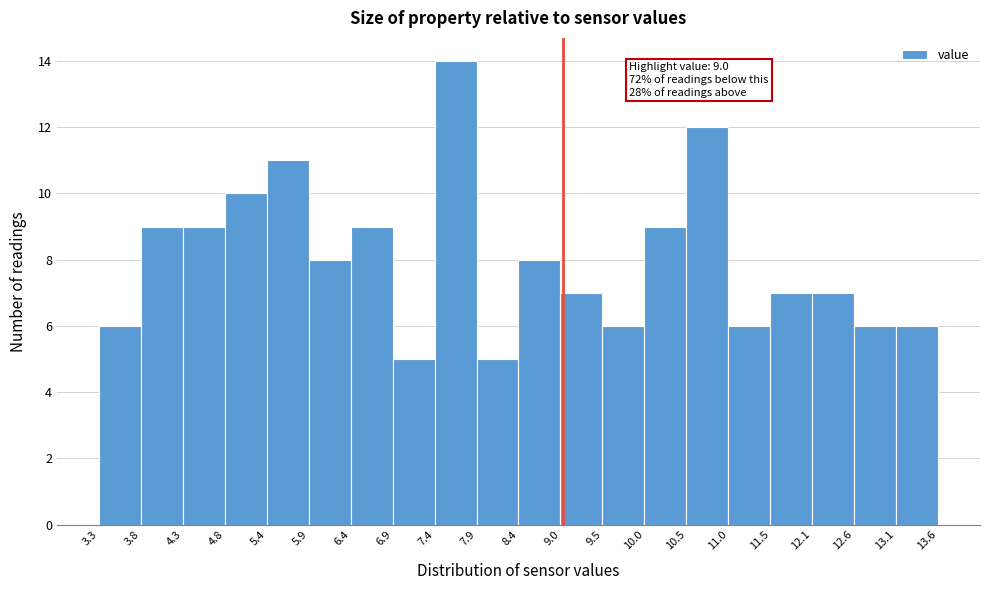

Which range on the x-axis has the tallest bar?

7.4 to 7.9